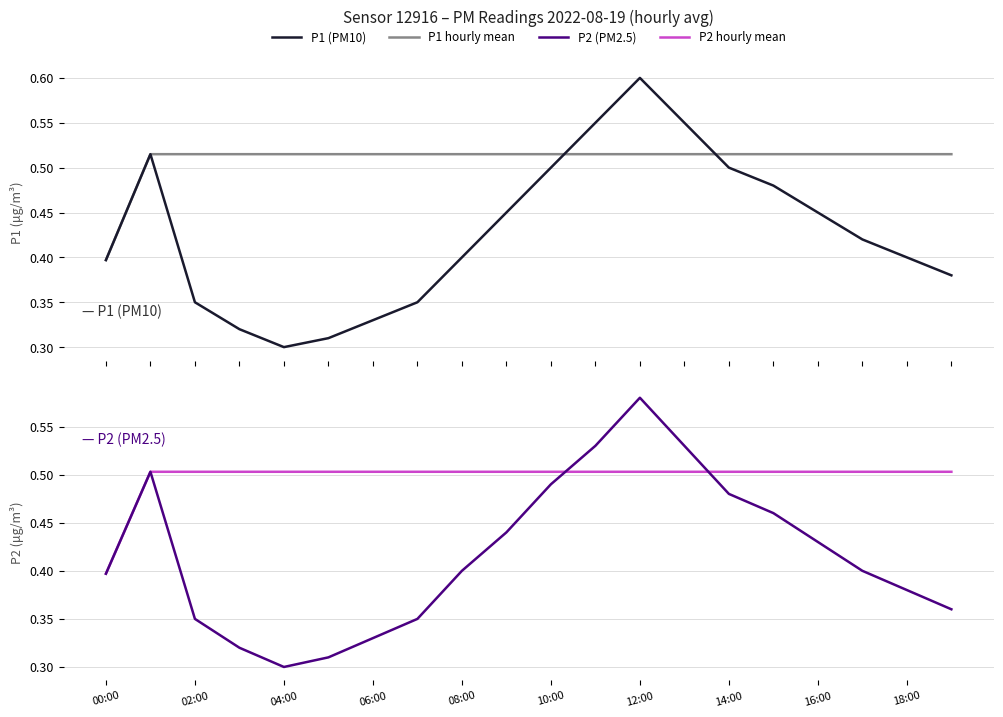

What is the lowest value of the P1 (PM10) series?

0.3